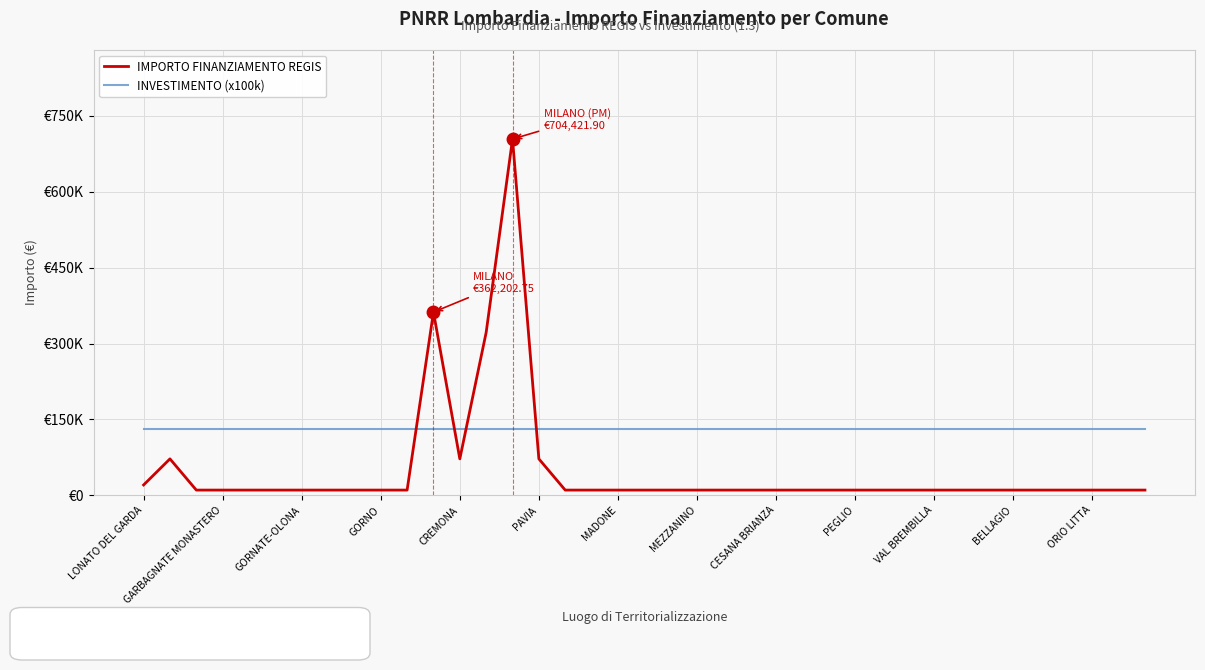

Which series has the largest total across all categories?

INVESTIMENTO (x100k)